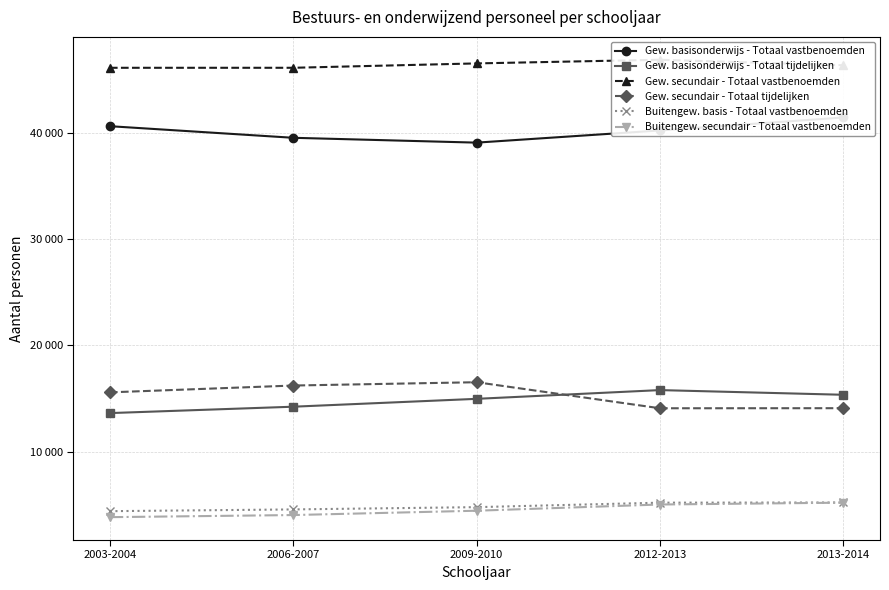

True or false: Gew. secundair - Totaal vastbenoemden has more than 1 points higher than both neighbors.

False